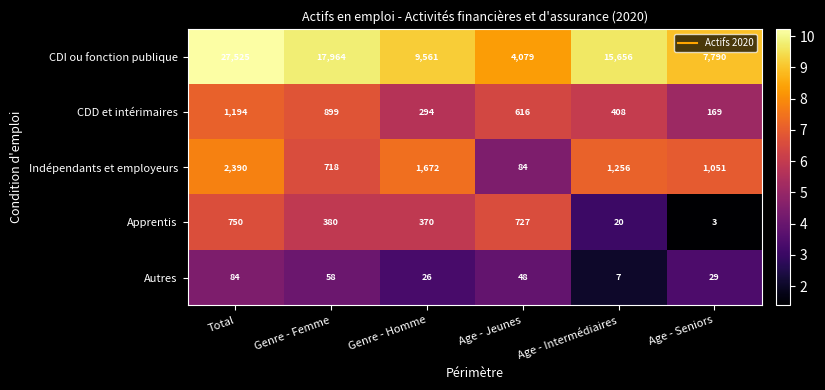

What is the difference between the maximum and minimum values in the Apprentis series?

747